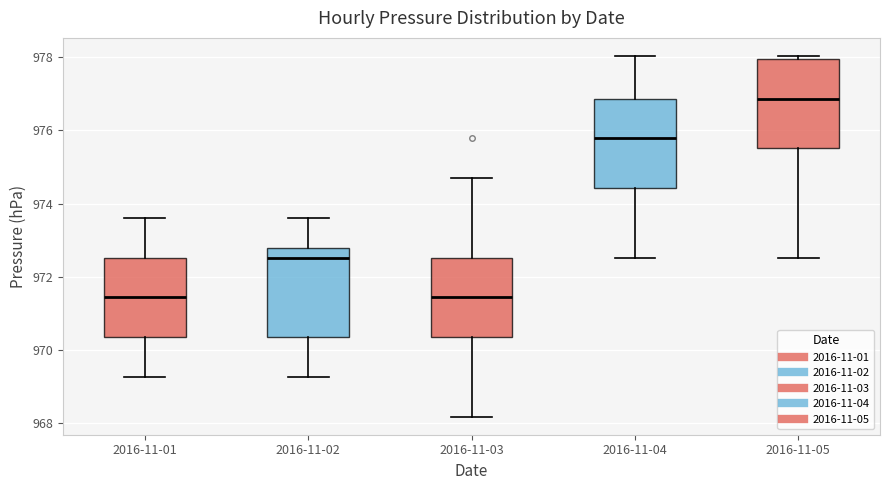

Reading left to right, transcribe this box plot: for each box, give where its median line is, the range the box spans, and where its two whiskers end, as read against the y-axis. The values are not printed on the chart, so give them approximately, as read against the axis.

2016-11-01: median 971.4, box 970.4 to 972.6, whiskers 969.2 to 973.6
2016-11-02: median 972.6, box 970.4 to 972.8, whiskers 969.2 to 973.6
2016-11-03: median 971.4, box 970.4 to 972.6, whiskers 968.2 to 974.6
2016-11-04: median 975.8, box 974.4 to 976.8, whiskers 972.6 to 978.0
2016-11-05: median 976.8, box 975.6 to 978.0, whiskers 972.6 to 978.0 (just above the box's upper edge)